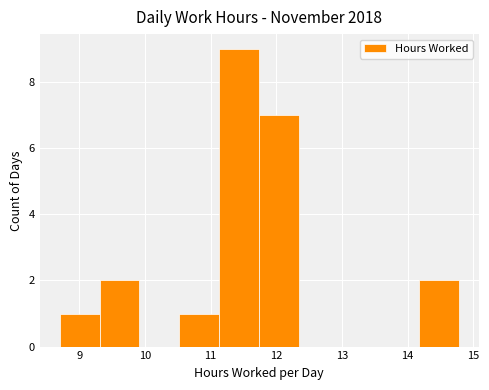

Reading left to right, transcribe this chart: for each bar, give the range it covers on the x-axis and its height. Neither the bar edges nor the heights are printed on the chart, so give them approximately, as read against the axes.

8.7 to 9.3: 1
9.3 to 9.9: 2
9.9 to 10.5: 0
10.5 to 11.1: 1
11.1 to 11.7: 9
11.7 to 12.3: 7
12.3 to 13.0: 0
13.0 to 13.6: 0
13.6 to 14.2: 0
14.2 to 14.8: 2